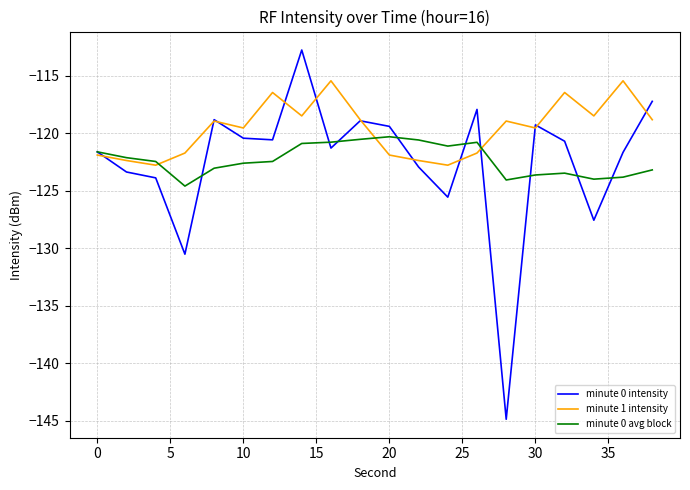

What is the maximum value for minute 1 intensity?

-115.4